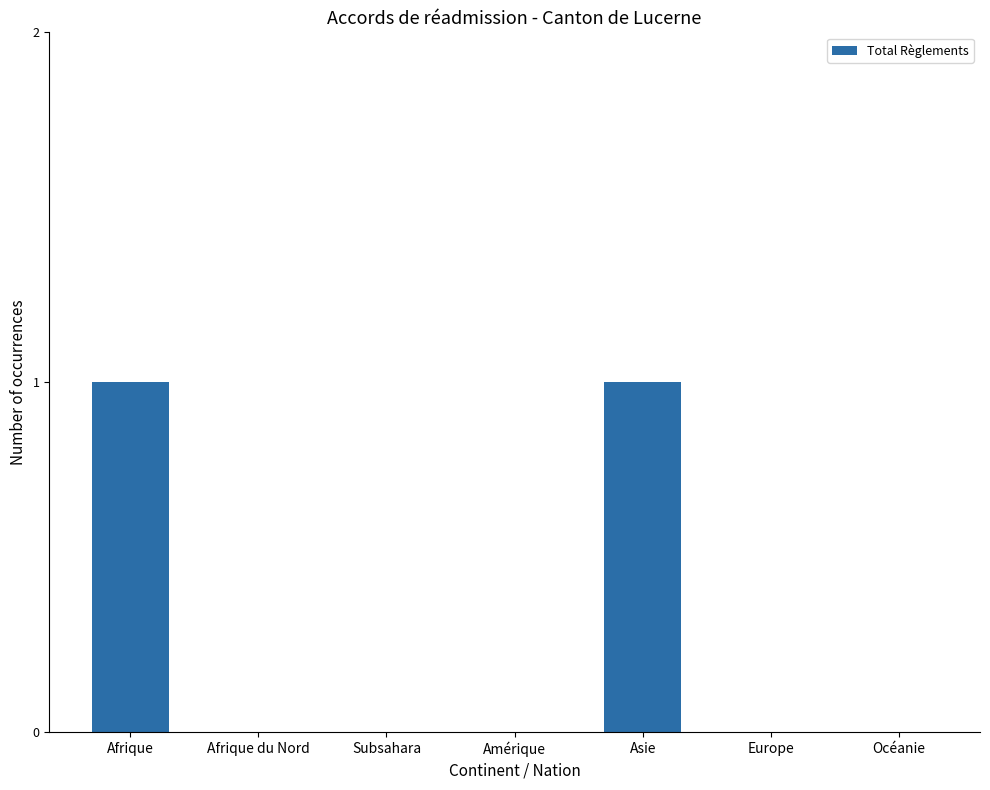

What is the change in value from Amérique to Asie?

+1